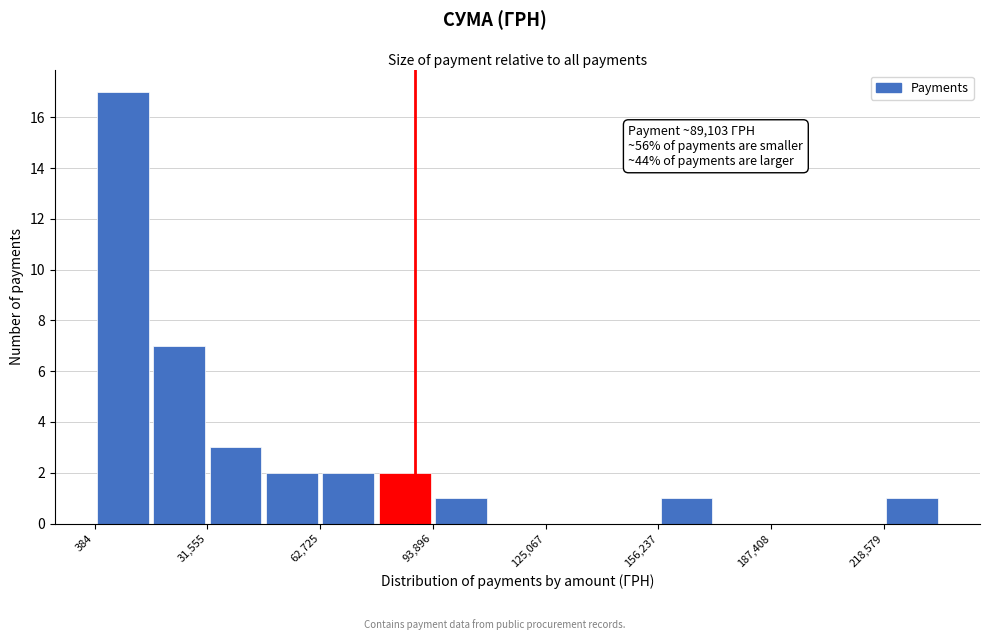

Read against the x-axis, roughly where is the centre of the tallest bar?

10000